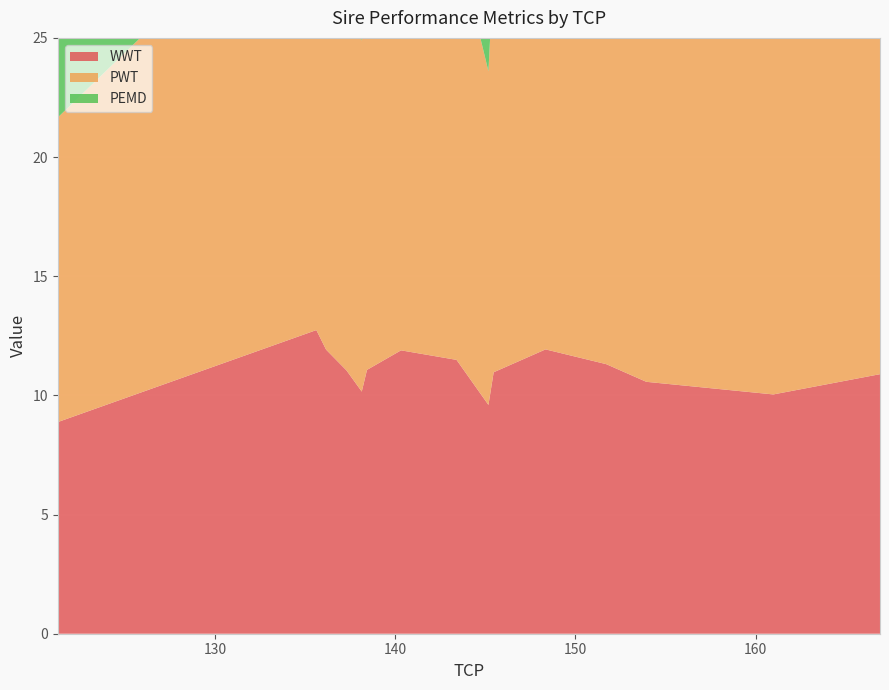

Reading right to left, what are all the values shown in this chart?

WWT: 166.9=10.9	160.98=10.0	153.93=10.6	151.71=11.3	148.34=11.9	145.46=11.0	145.17=9.6	143.4=11.5	140.32=11.9	138.43=11.1	138.14=10.2	137.29=11.1	136.16=11.9	135.62=12.7	121.27=8.9
PWT: 166.9=14.9	160.98=15.0	153.93=15.6	151.71=17.6	148.34=17.2	145.46=17.0	145.17=14.0	143.4=17.6	140.32=16.6	138.43=16.7	138.14=14.7	137.29=15.8	136.16=17.7	135.62=19.4	121.27=12.8
PEMD: 166.9=2.5	160.98=1.5	153.93=1.5	151.71=1.9	148.34=1.2	145.46=2.0	145.17=2.6	143.4=4.2	140.32=3.2	138.43=2.5	138.14=3.4	137.29=4.3	136.16=2.1	135.62=3.2	121.27=6.0